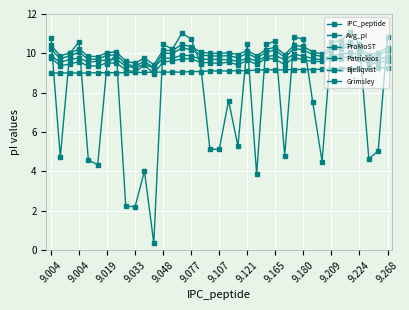

How many lines are shown in the chart?

6